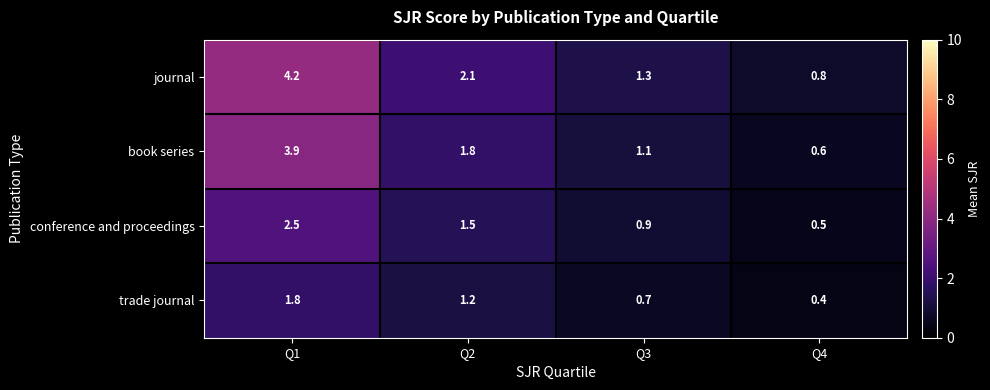

List the series in order of their peak value, highest first.

journal, book series, conference and proceedings, trade journal